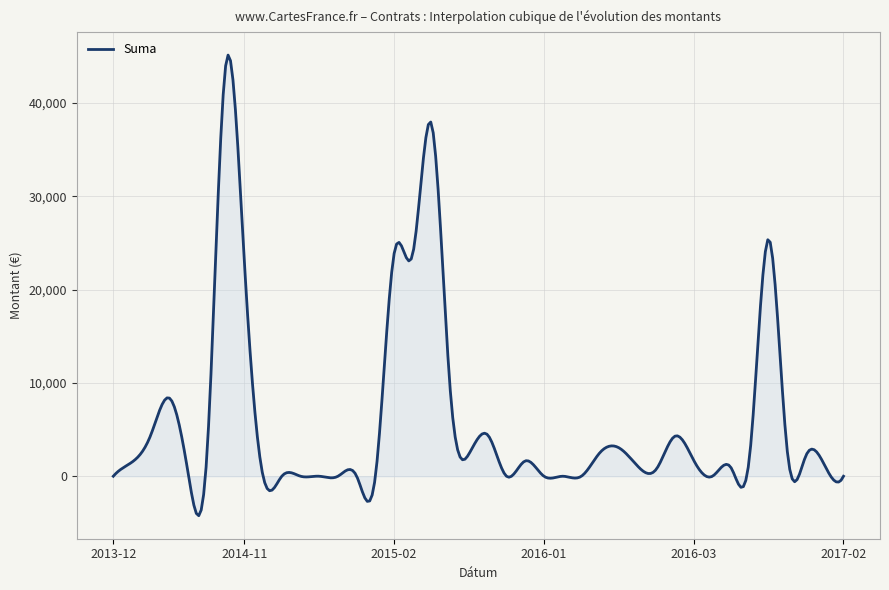

What is the difference between the maximum and minimum values?

49369.0